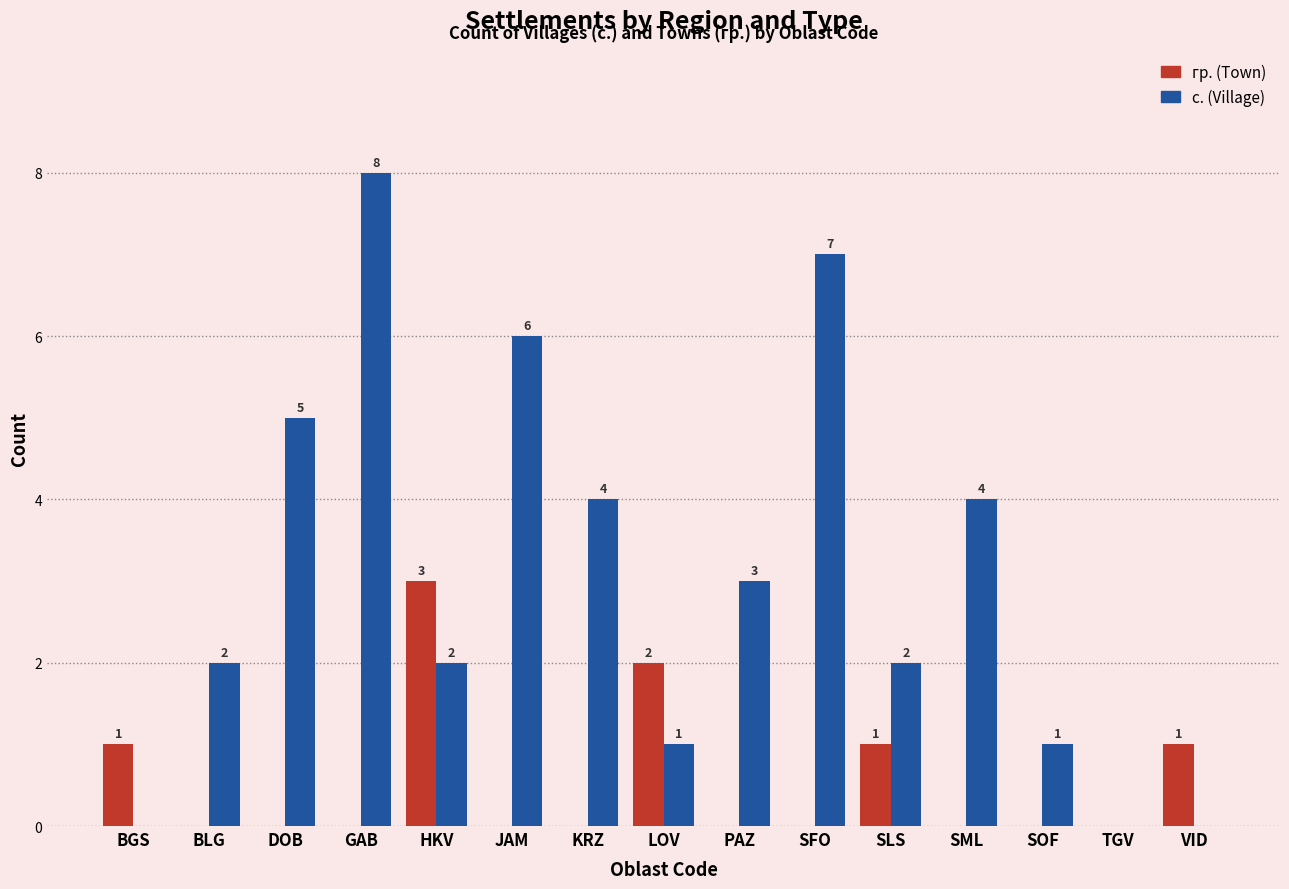

The value of гр. (Town) at GAB is 0. True or false?

True